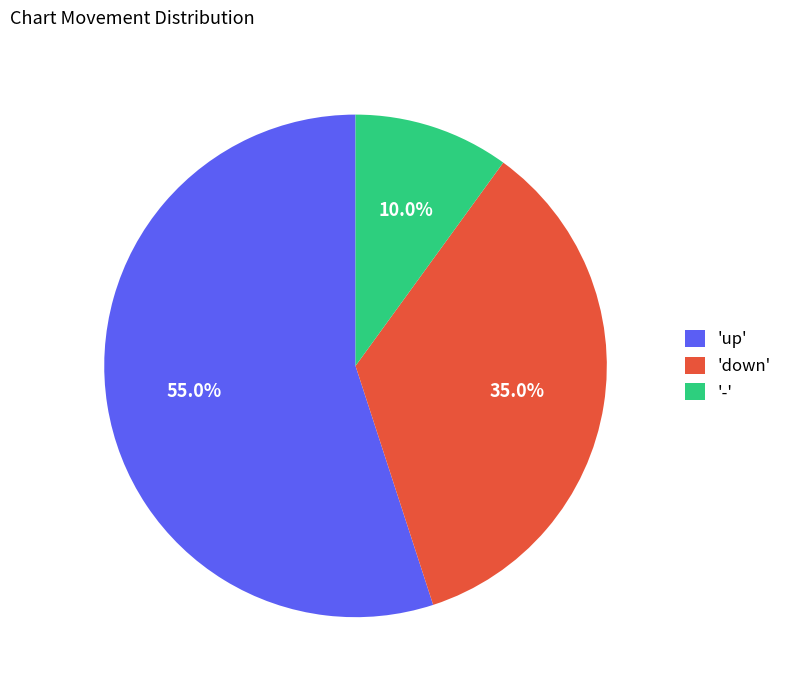

What portion of the pie excludes 'up'?

45.0%